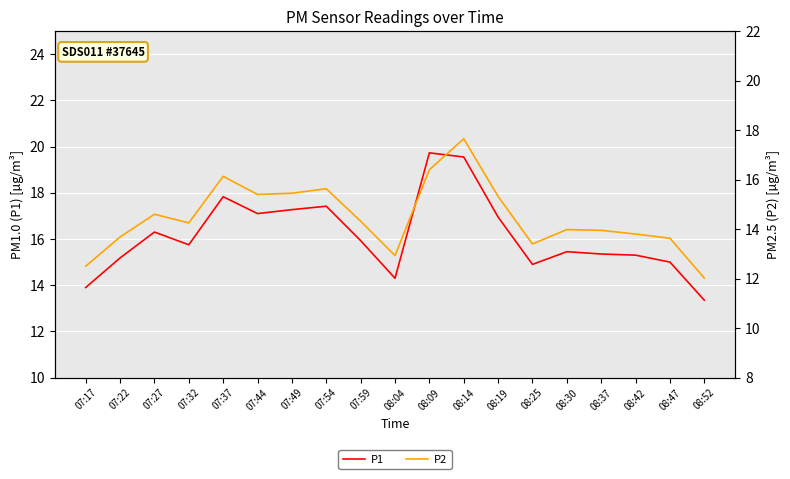

What are all the series names shown in the legend?

P1, P2